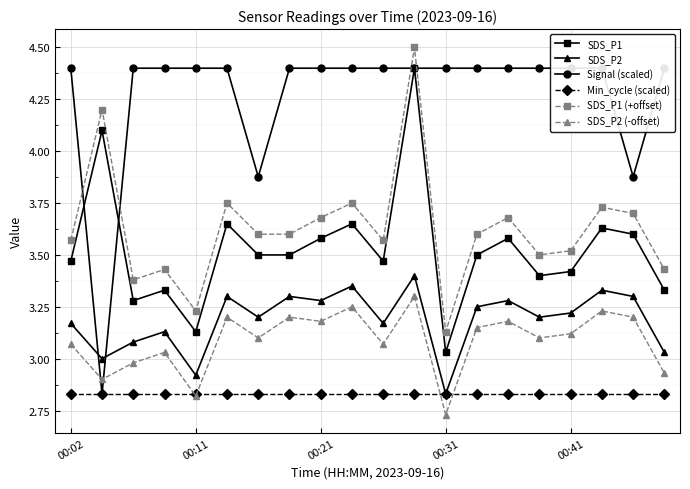

What is the total value across all series at 17?

21.1